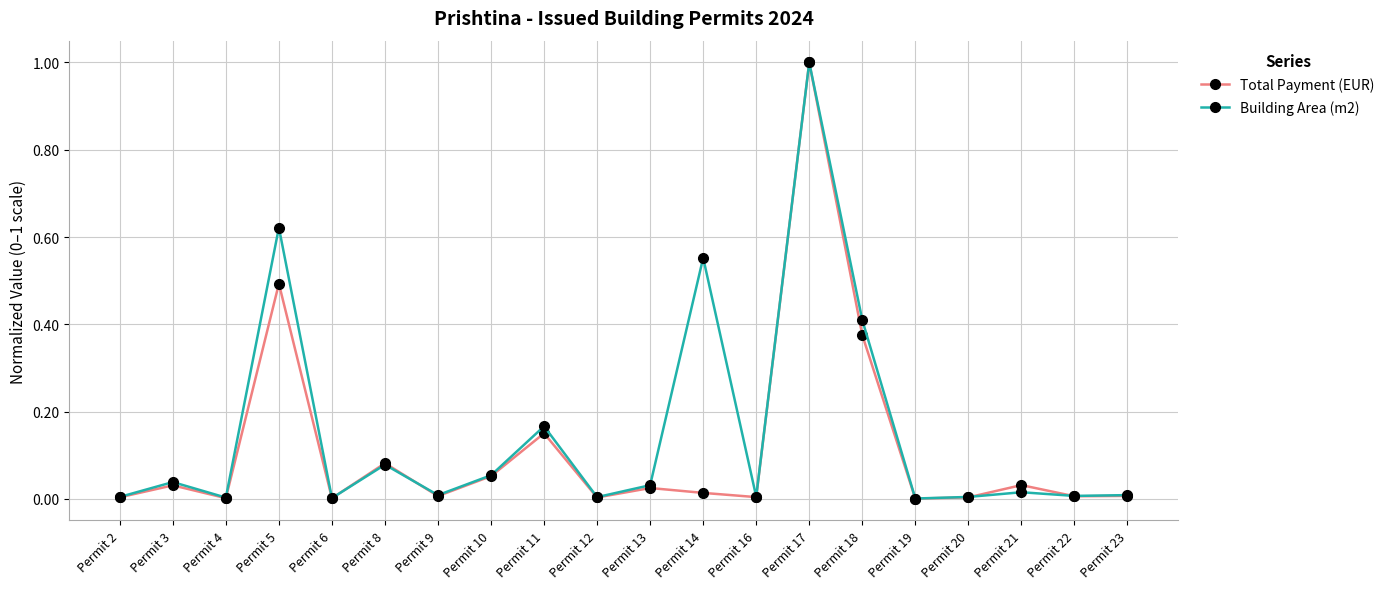

True or false: Building Area (m2) has more than 0 interior local peaks.

True